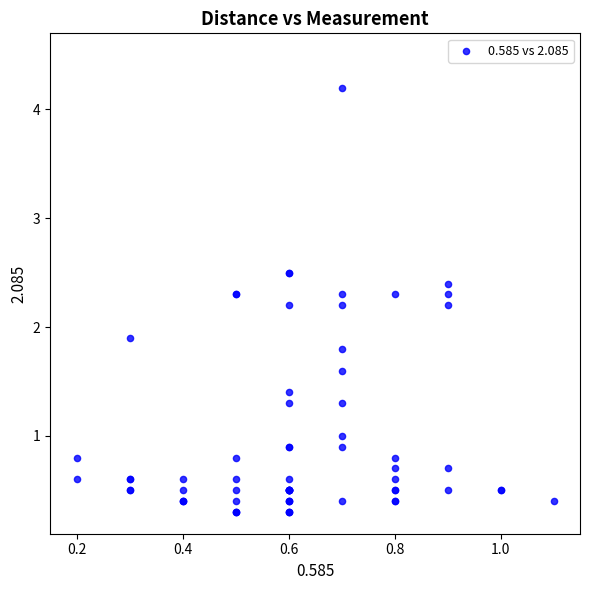

What Y value in the scatter plot is closest to 2?

1.9